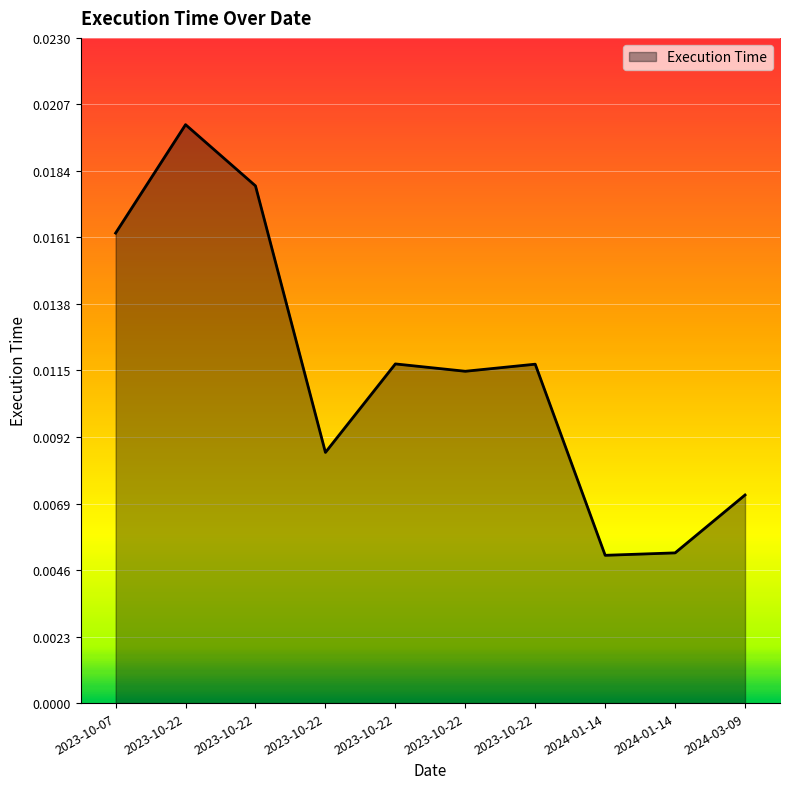

What is the sum of all values?

0.1